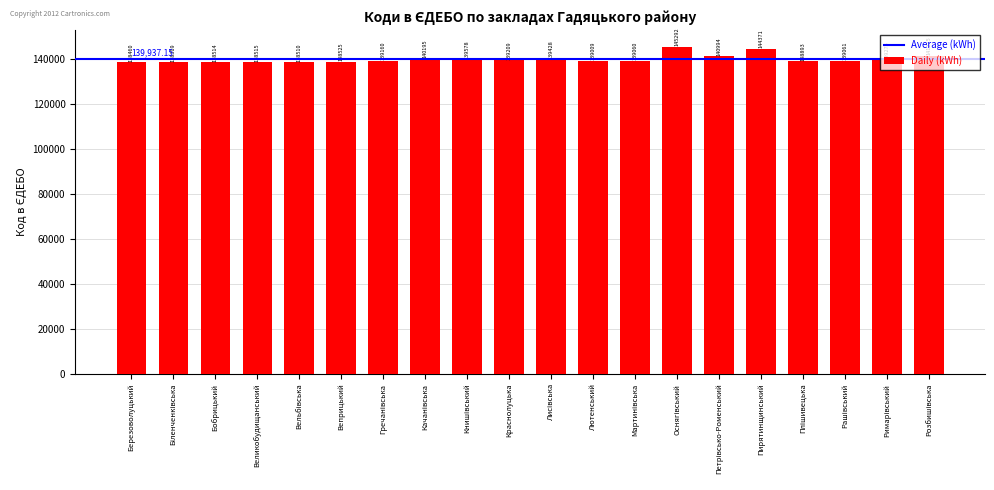

What is the ratio of the value at Пирятинщинський to the value at Лютенський?

1.0